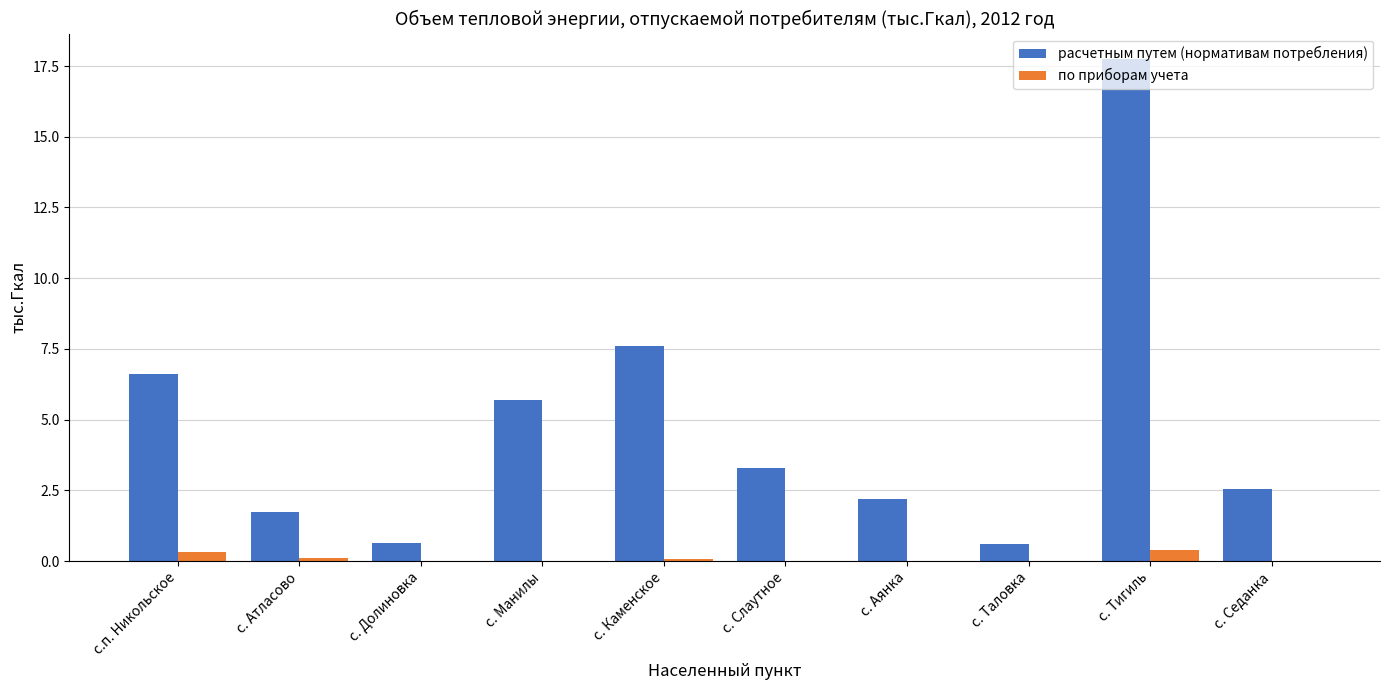

Between с.п. Никольское and с. Долиновка, which series saw the biggest shift?

расчетным путем (нормативам потребления)